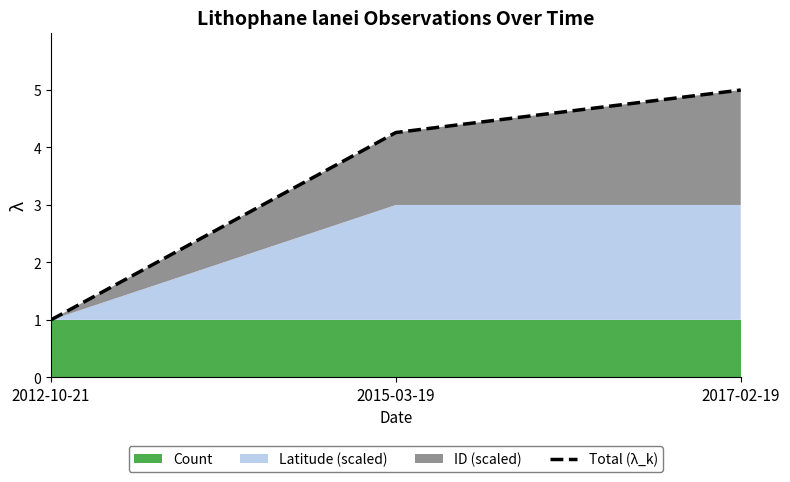

What is the ratio of the value at 2015-03-19 to the value at 2012-10-21?

4.3